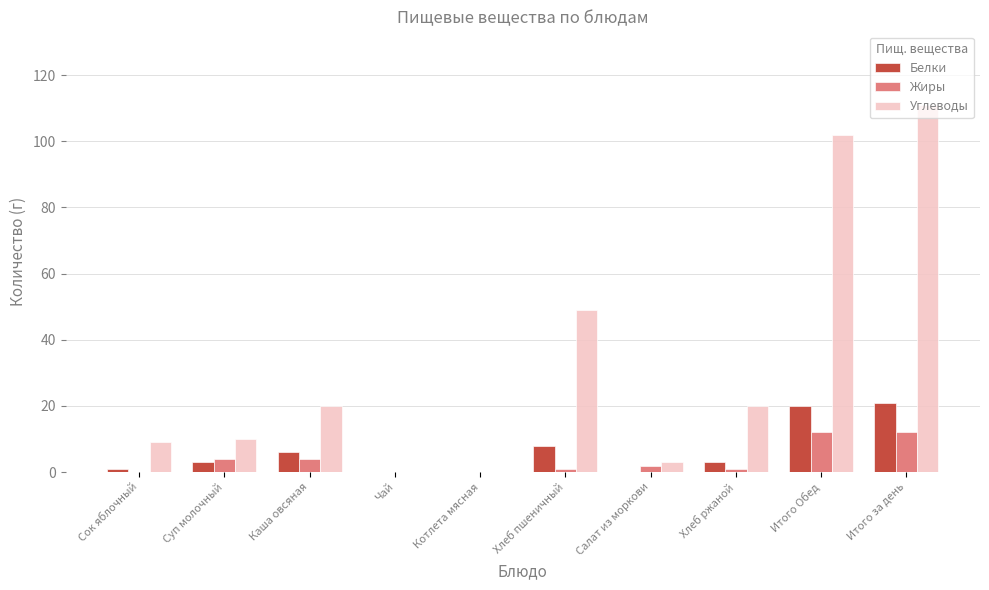

True or false: Белки has a value of 11 at Каша овсяная.

False